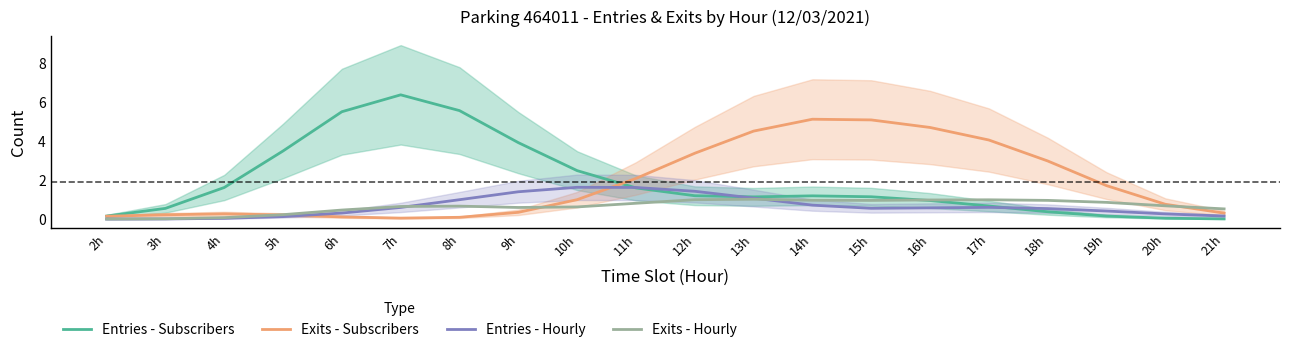

Rank the series by their maximum value, from lowest to highest.

Exits - Hourly, Entries - Hourly, Exits - Subscribers, Entries - Subscribers